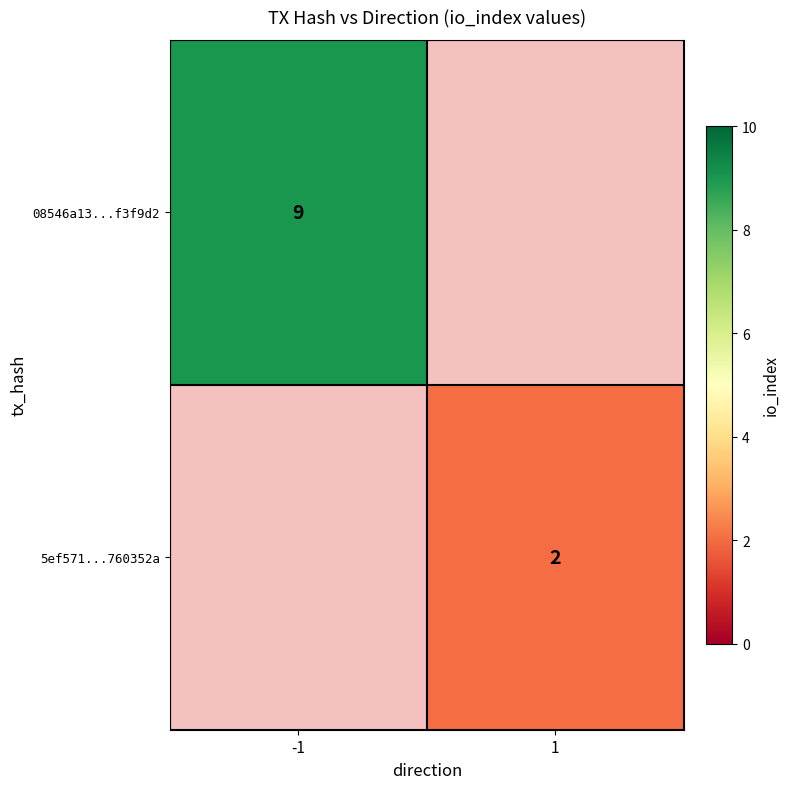

True or false: 08546a13...f3f9d2 has a value of 6 at -1.

False